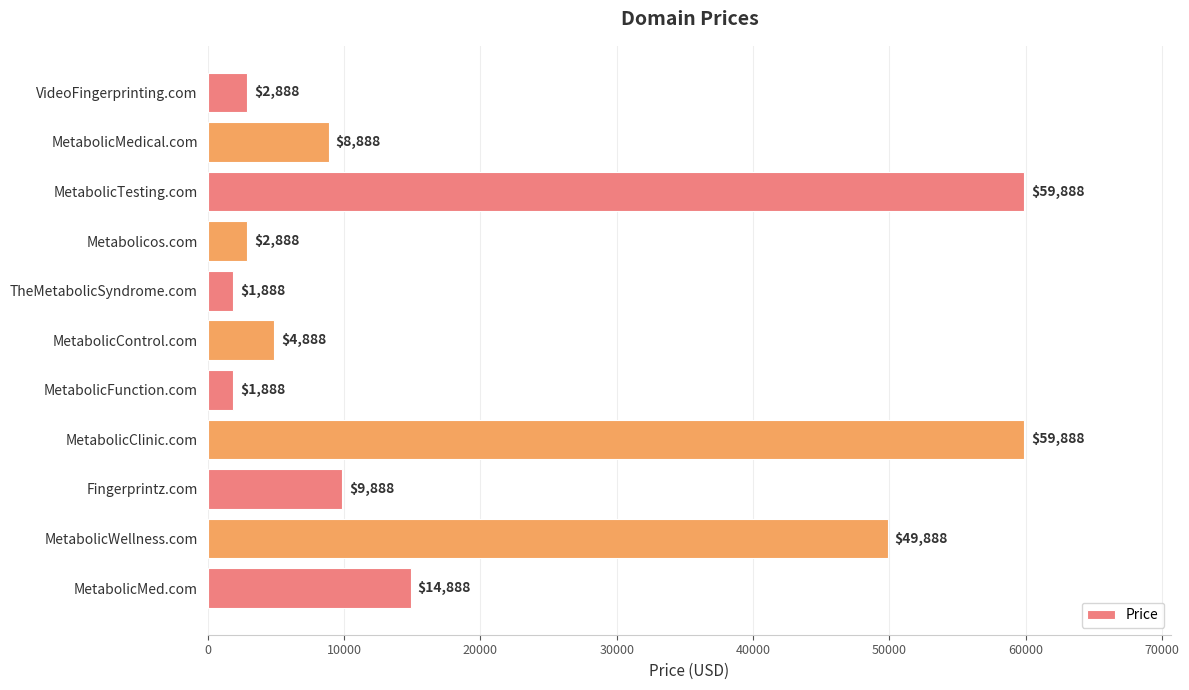

What is the label of the 9th bar from the bottom?

MetabolicTesting.com